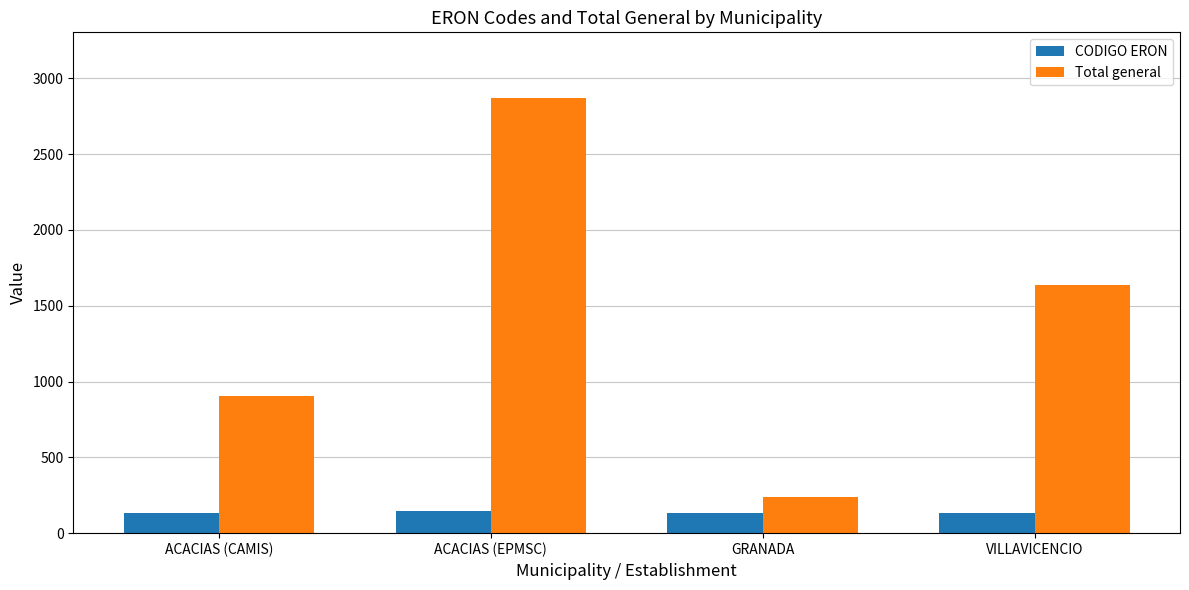

What is the maximum value shown in the chart?

2872